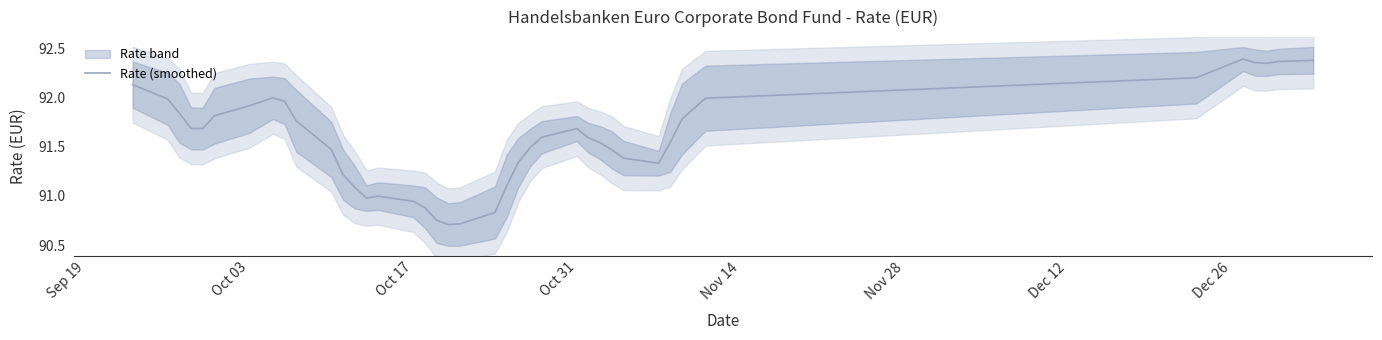

How many data points does each series have?

40